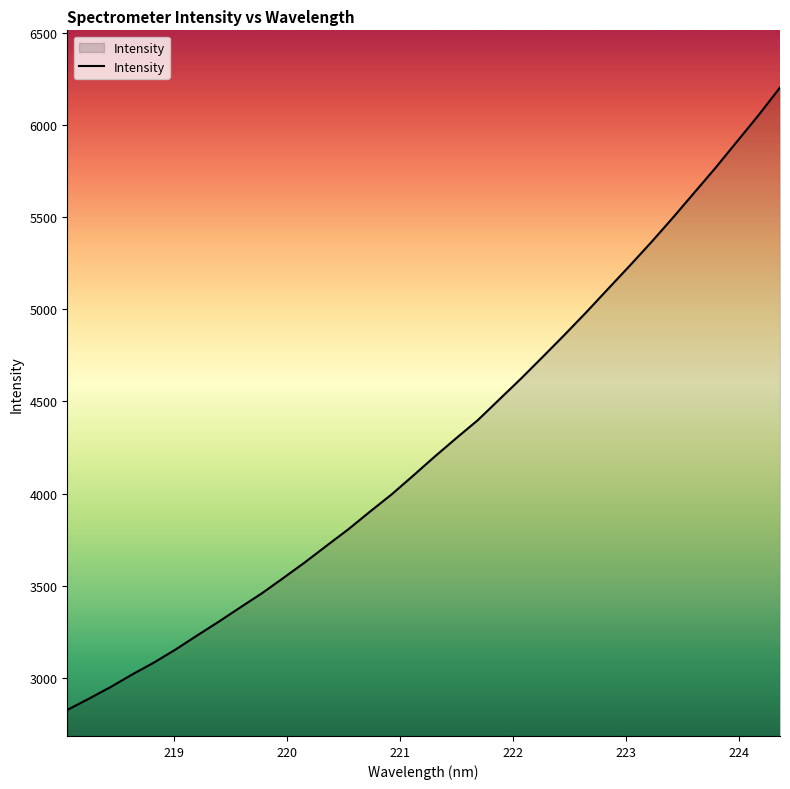

What is the maximum value shown in the chart?

6202.3